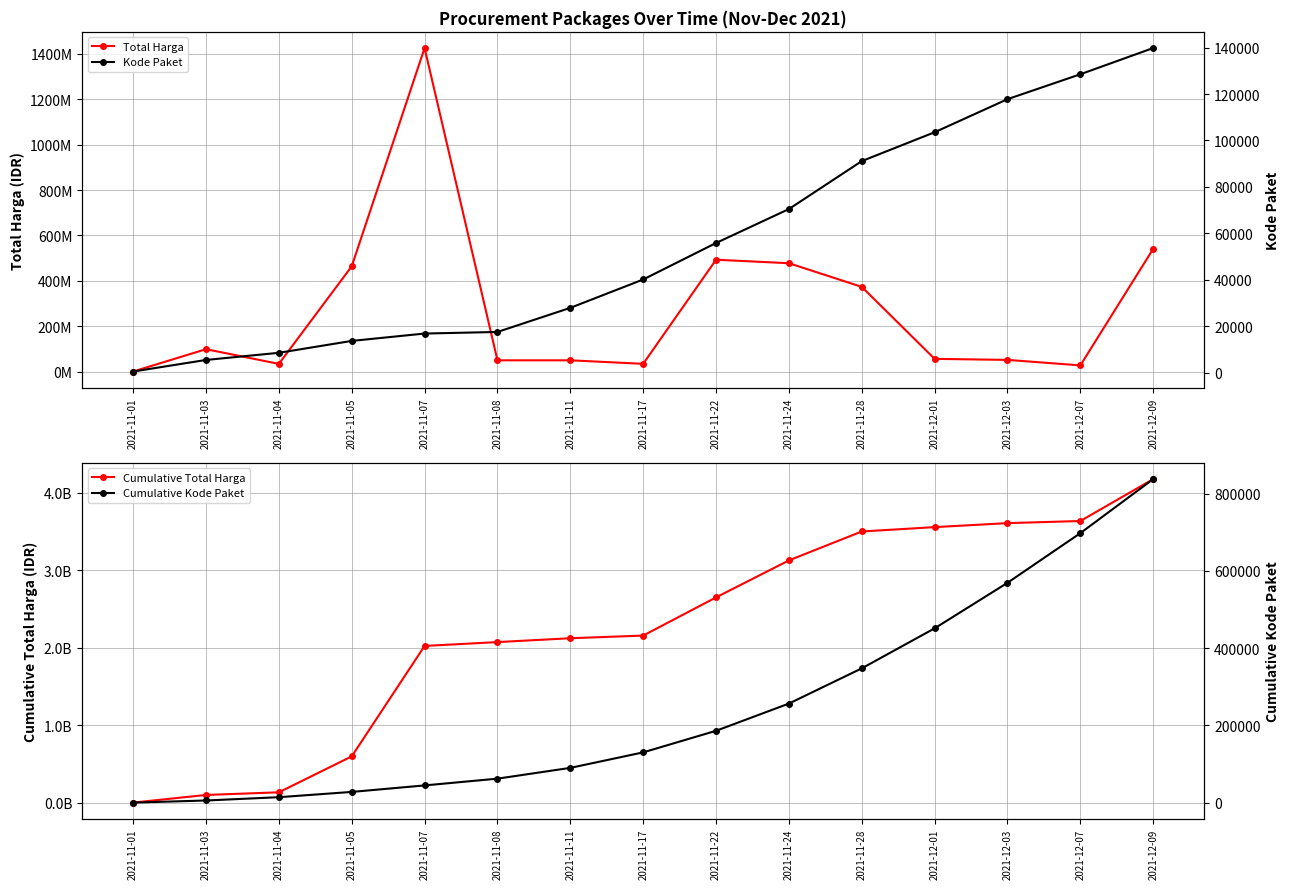

True or false: Total Harga and Cumulative Total Harga cross at least once.

False